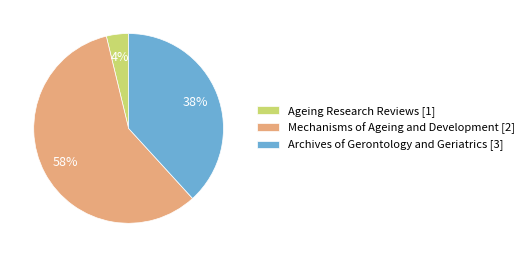

To the nearest percent, what is the difference between the Ageing Research Reviews [1] and Mechanisms of Ageing and Development [2] slice percentages?

54%